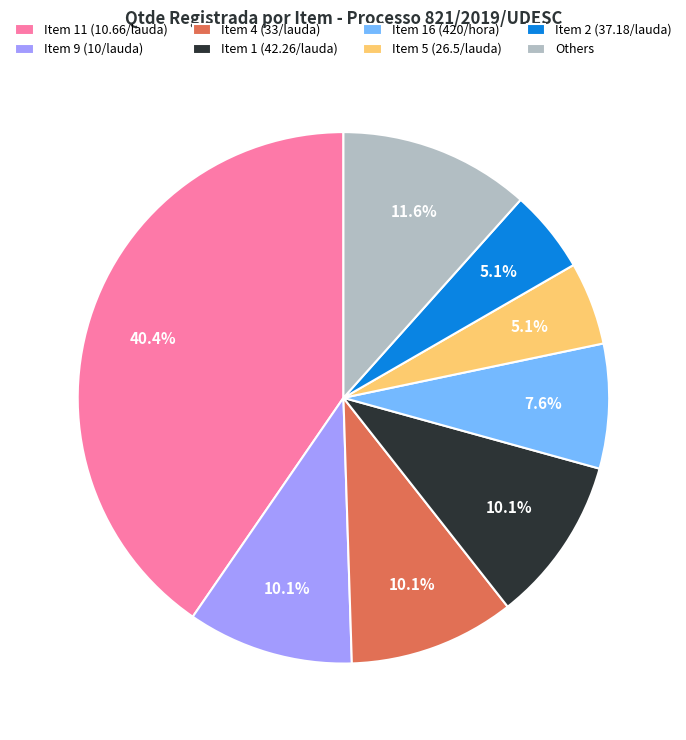

Does Others account for over 50% of the chart?

No